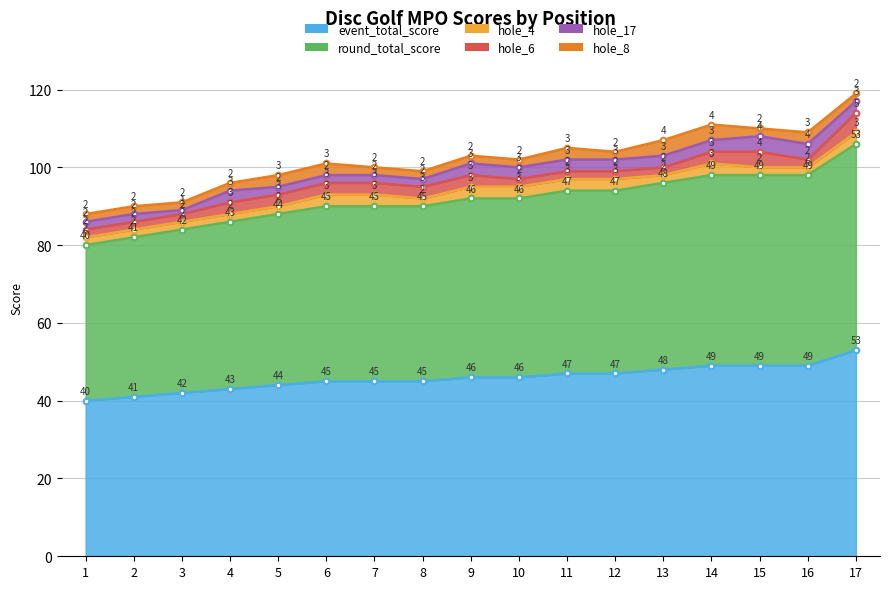

What is the spread (max minus min) of values at 10?

44